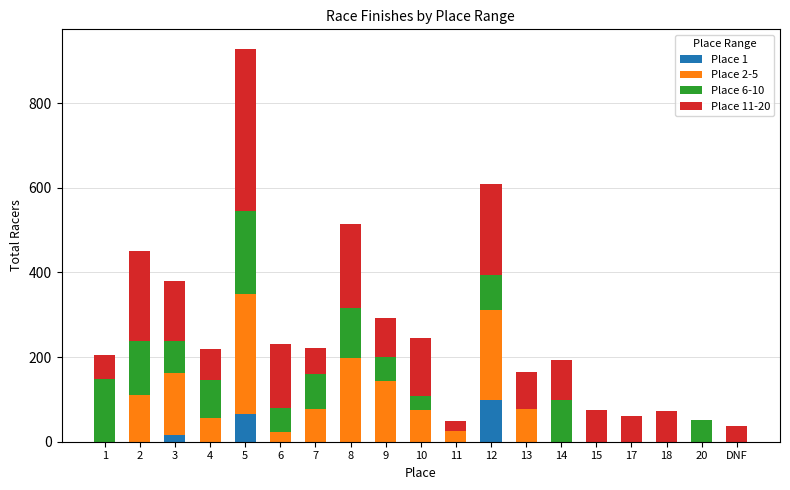

At which category is the sum across all series the highest?

5